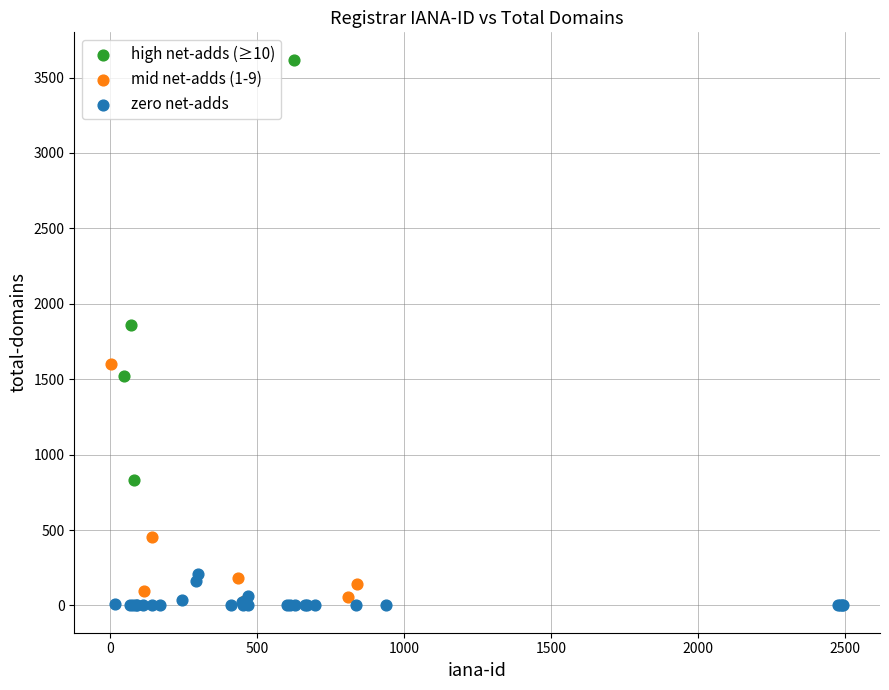

Which series reaches the maximum Y coordinate?

high net-adds (≥10)